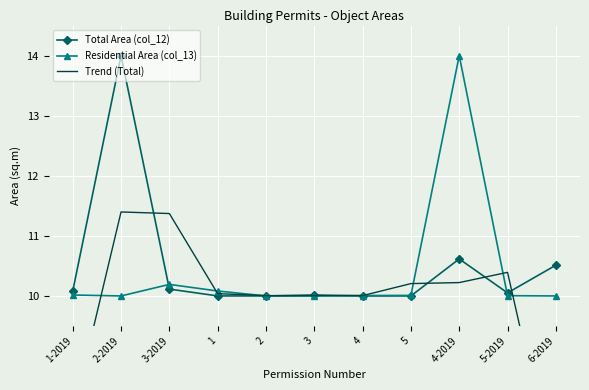

What position from the right is 5?

4